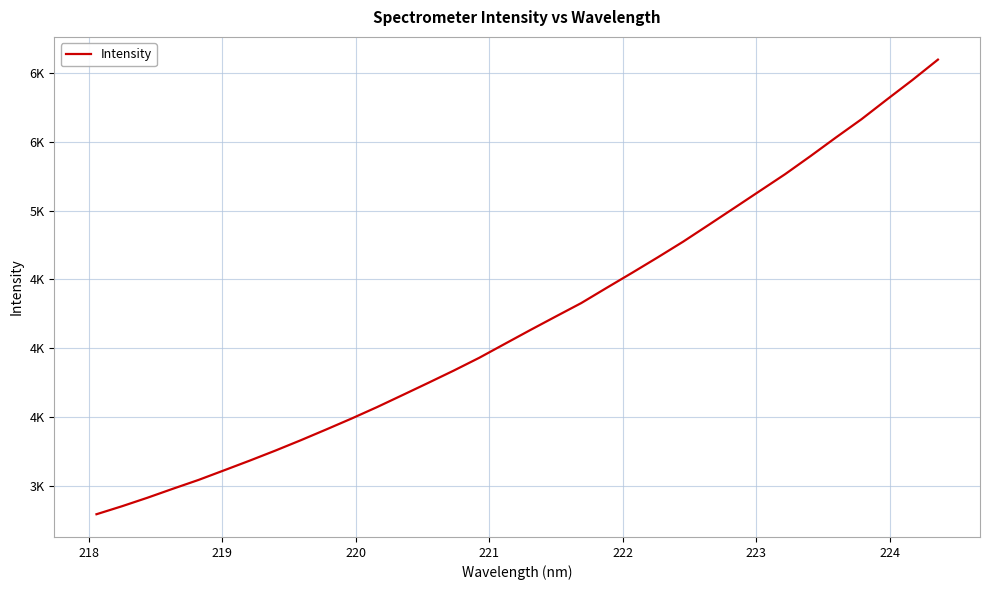

Is this an area chart (filled region under the line)?

No